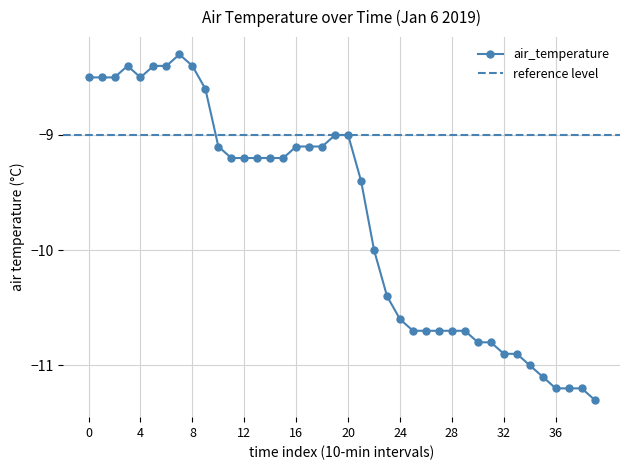

Count the number of categories in the chart.

40